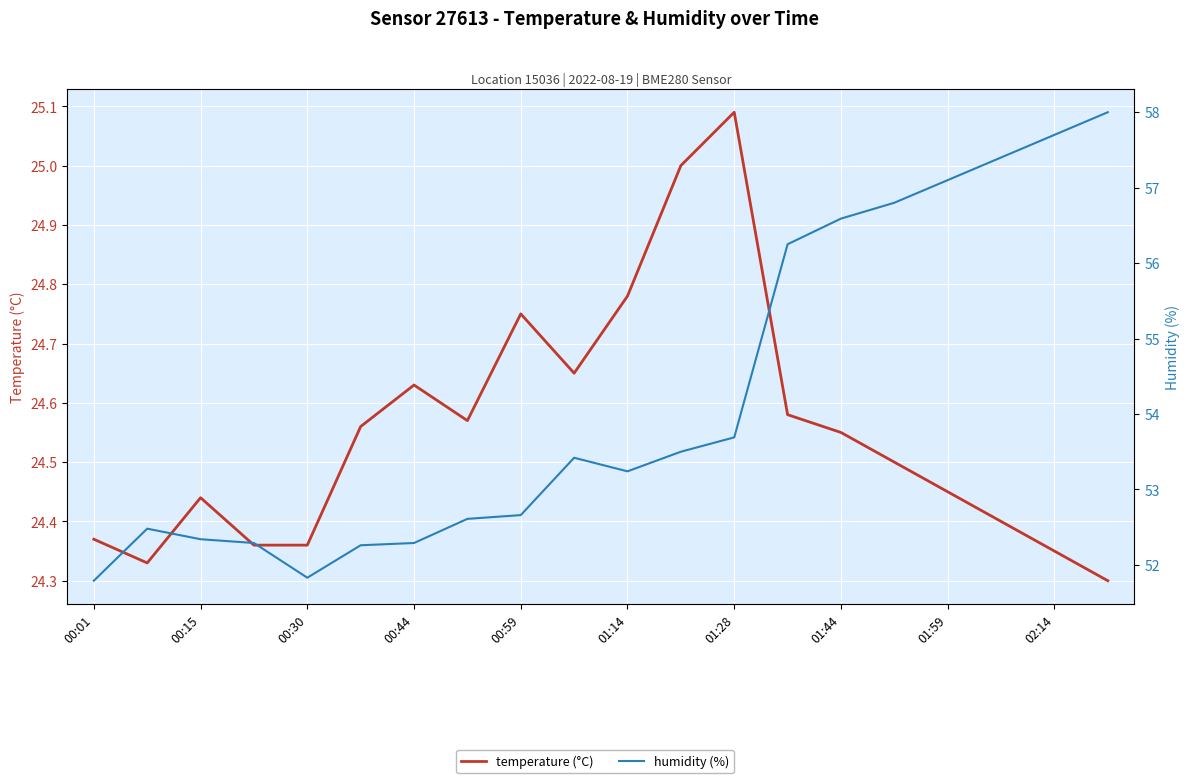

In humidity (%), how many points are higher than both neighbors (excluding endpoints)?

2